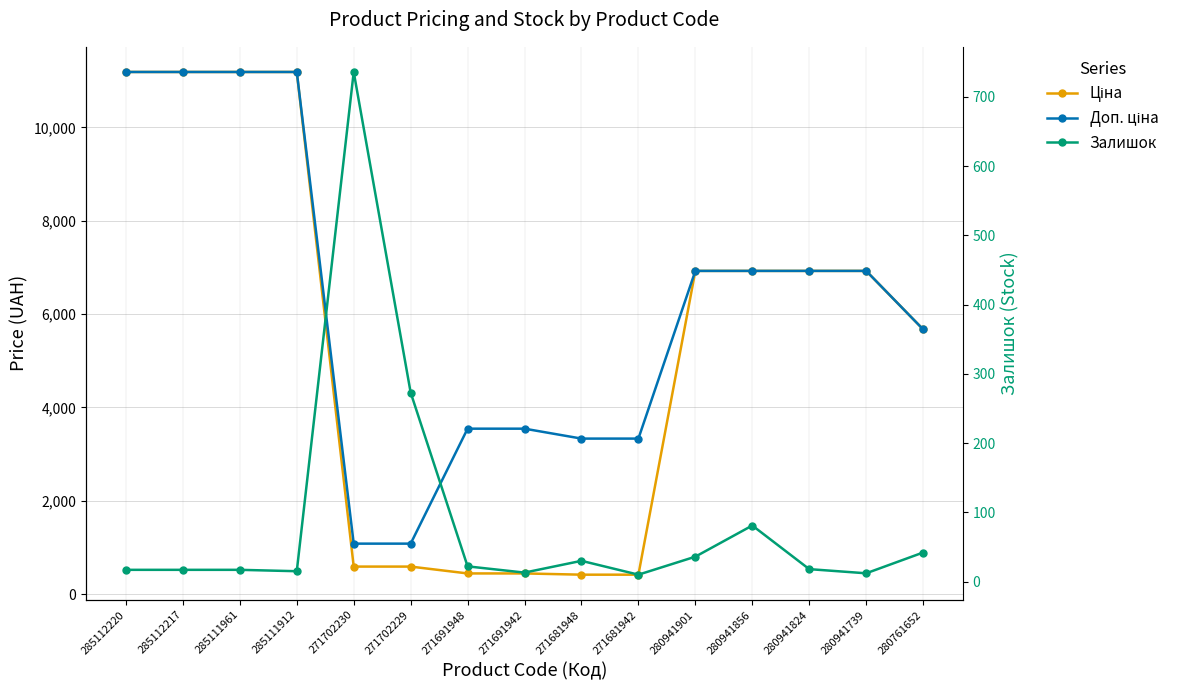

Which series has the largest total across all categories?

Доп. ціна